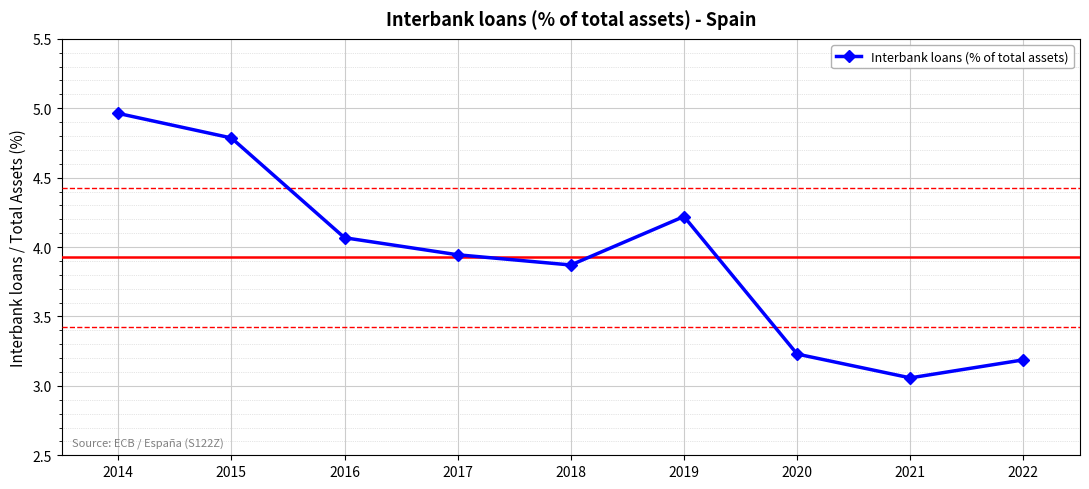

True or false: the data has more than 0 interior local peaks.

True